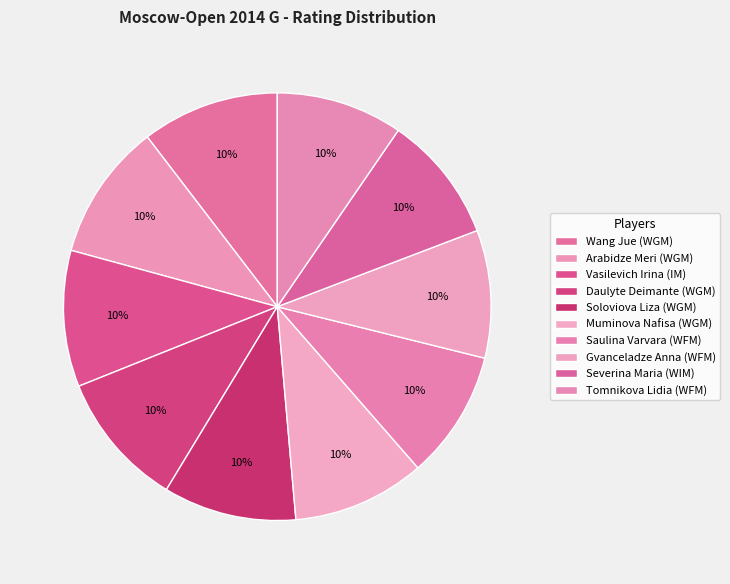

How many slices are in this pie chart?

10